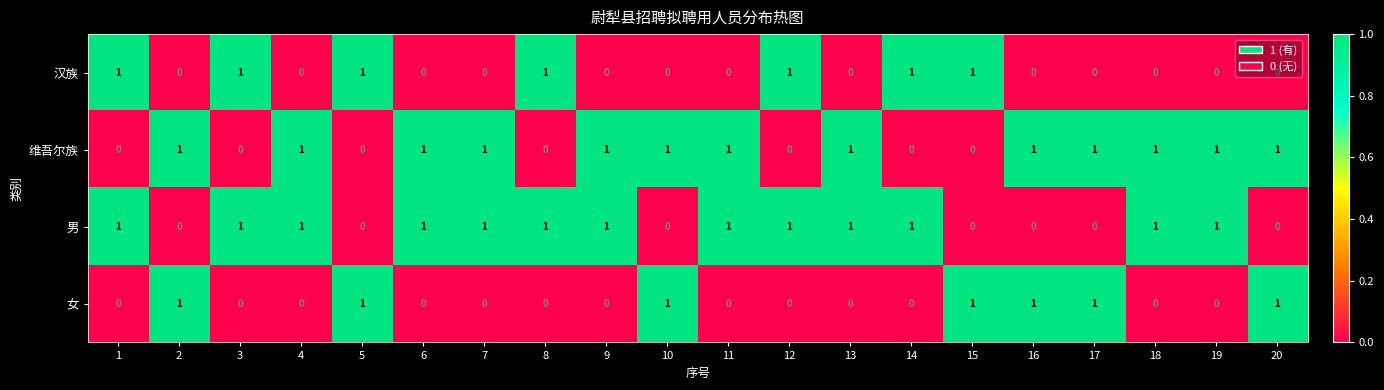

The value of 女 at 18 is 0. True or false?

True